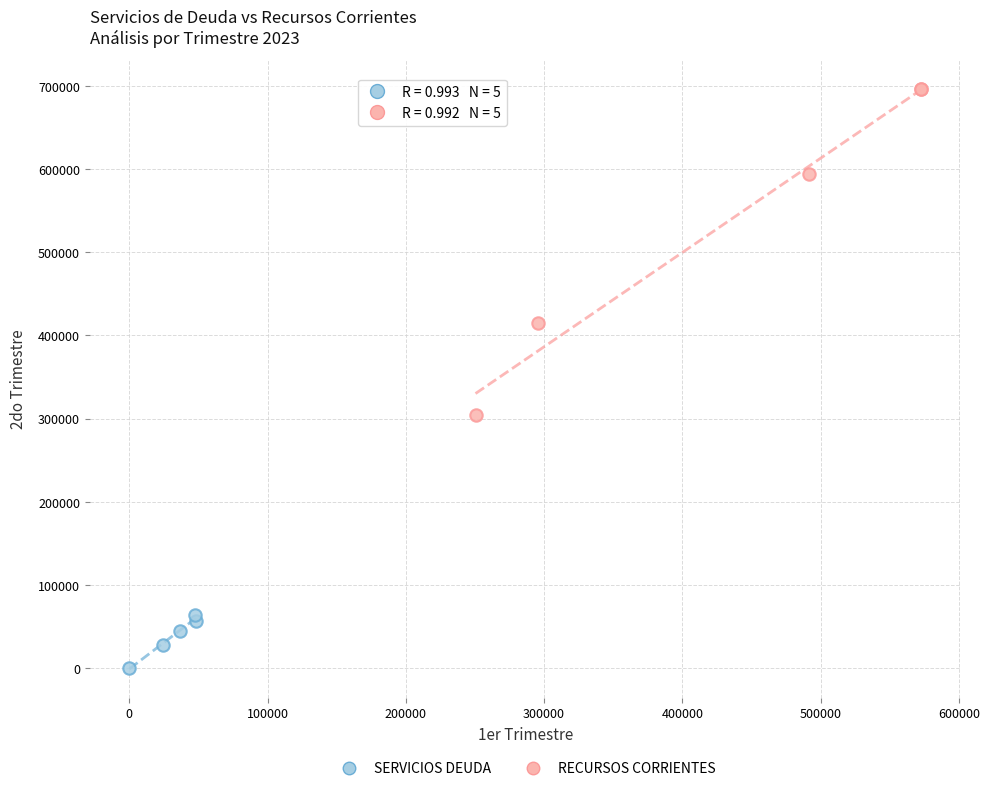

Which series has the largest Y range (max minus min)?

RECURSOS CORRIENTES